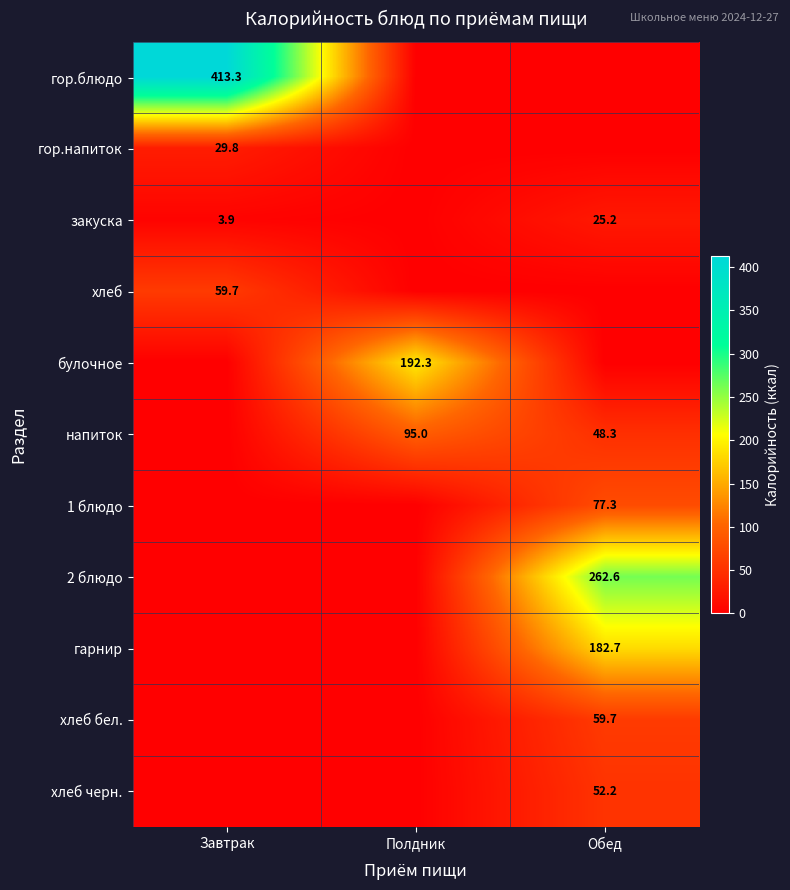

What is the difference between the highest and lowest values at Обед?

262.6